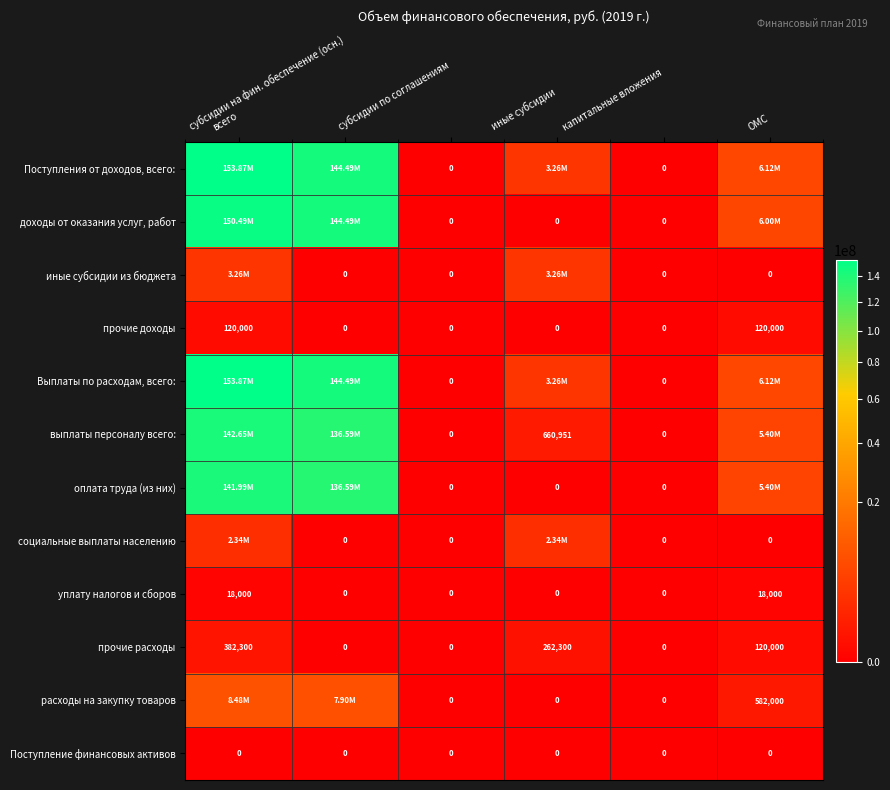

How many positive values does the прочие расходы series have?

3